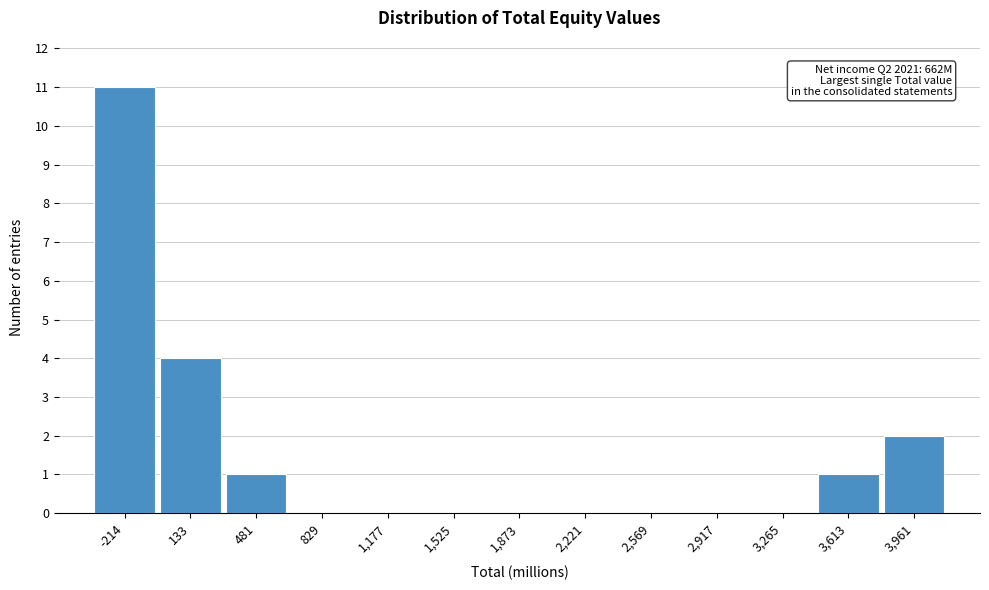

Reading left to right, what are all the values shown in this chart?

-214=11	133=4	481=1	829=0	1,177=0	1,525=0	1,873=0	2,221=0	2,569=0	2,917=0	3,265=0	3,613=1	3,961=2